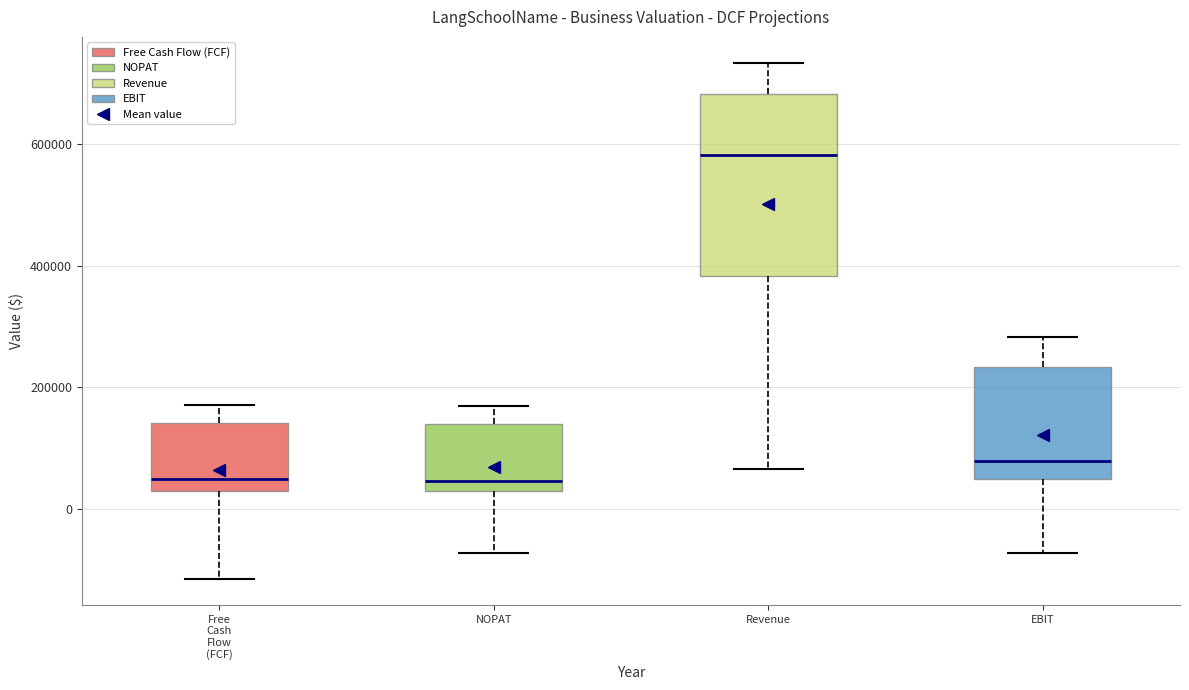

Reading left to right, read every box against the y-axis: the position of its median line, the range the box covers, and the ends of its whiskers. The values are not printed on the chart, so give them approximately, as read against the axis.

Free Cash Flow (FCF): median 40000, box 20000 to 140000, whiskers -120000 to 180000
NOPAT: median 40000 (just above the box's lower edge), box 40000 to 140000, whiskers -80000 to 160000
Revenue: median 580000, box 380000 to 680000, whiskers 60000 to 740000
EBIT: median 80000, box 60000 to 240000, whiskers -80000 to 280000